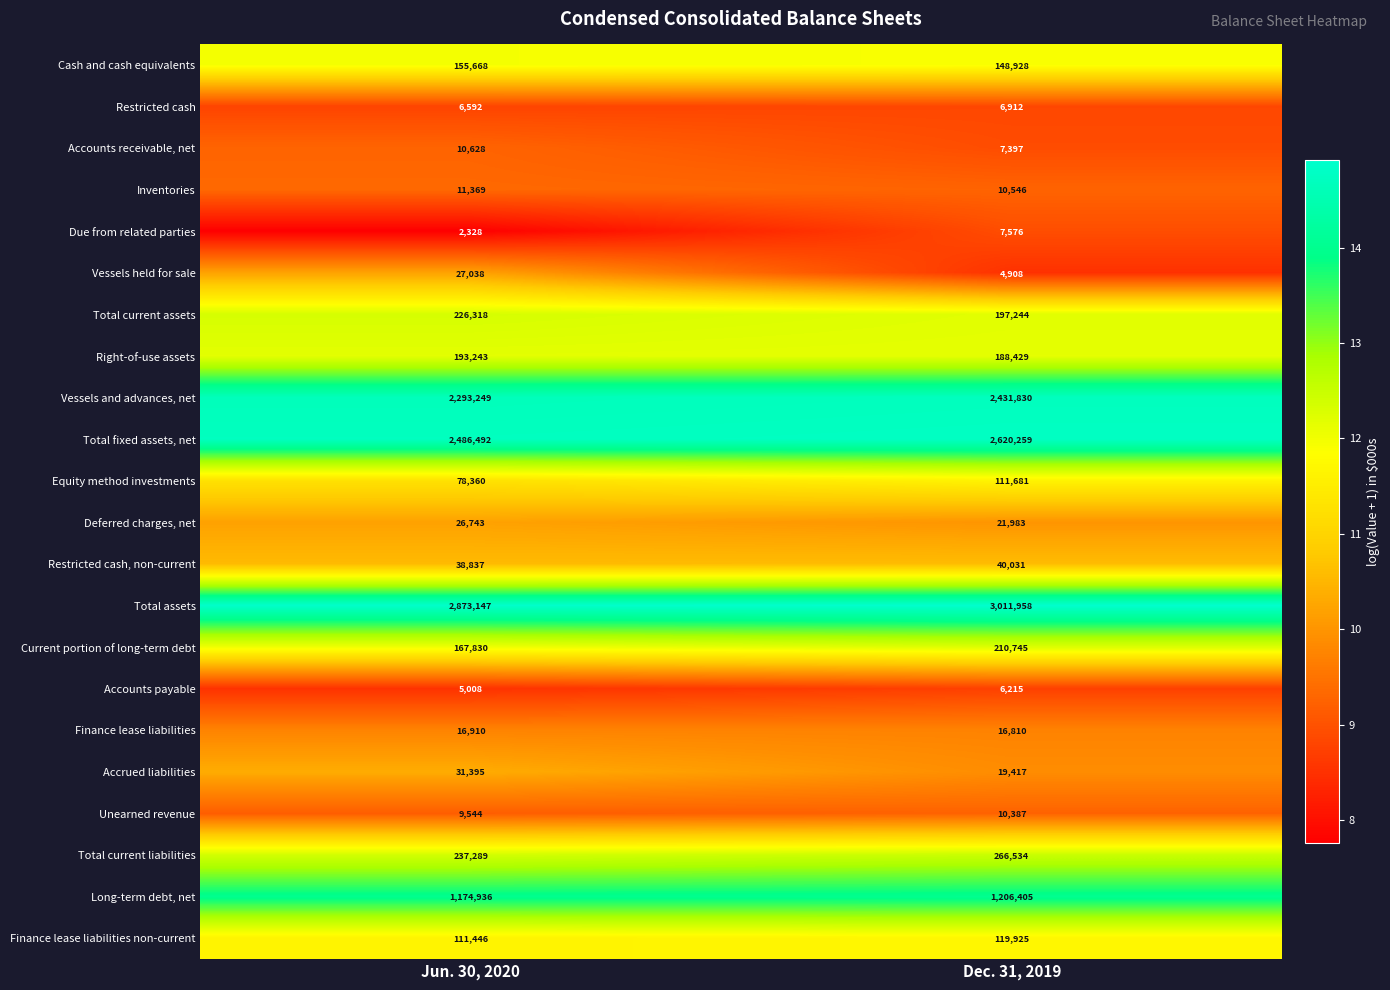

What is the average value of the Finance lease liabilities non-current series?

115686